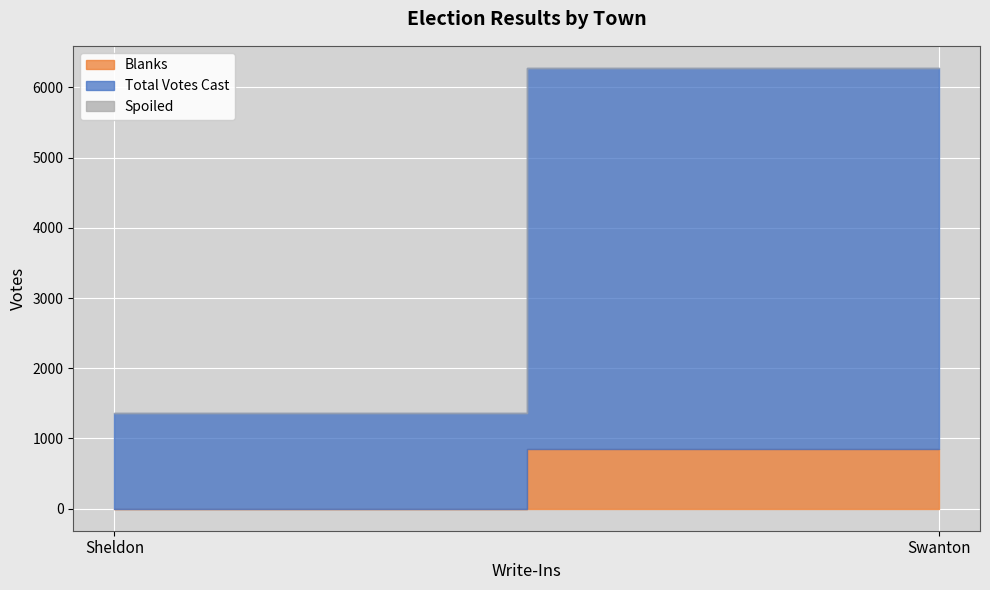

List the series in order of their peak value, highest first.

Total Votes Cast, Blanks, Spoiled